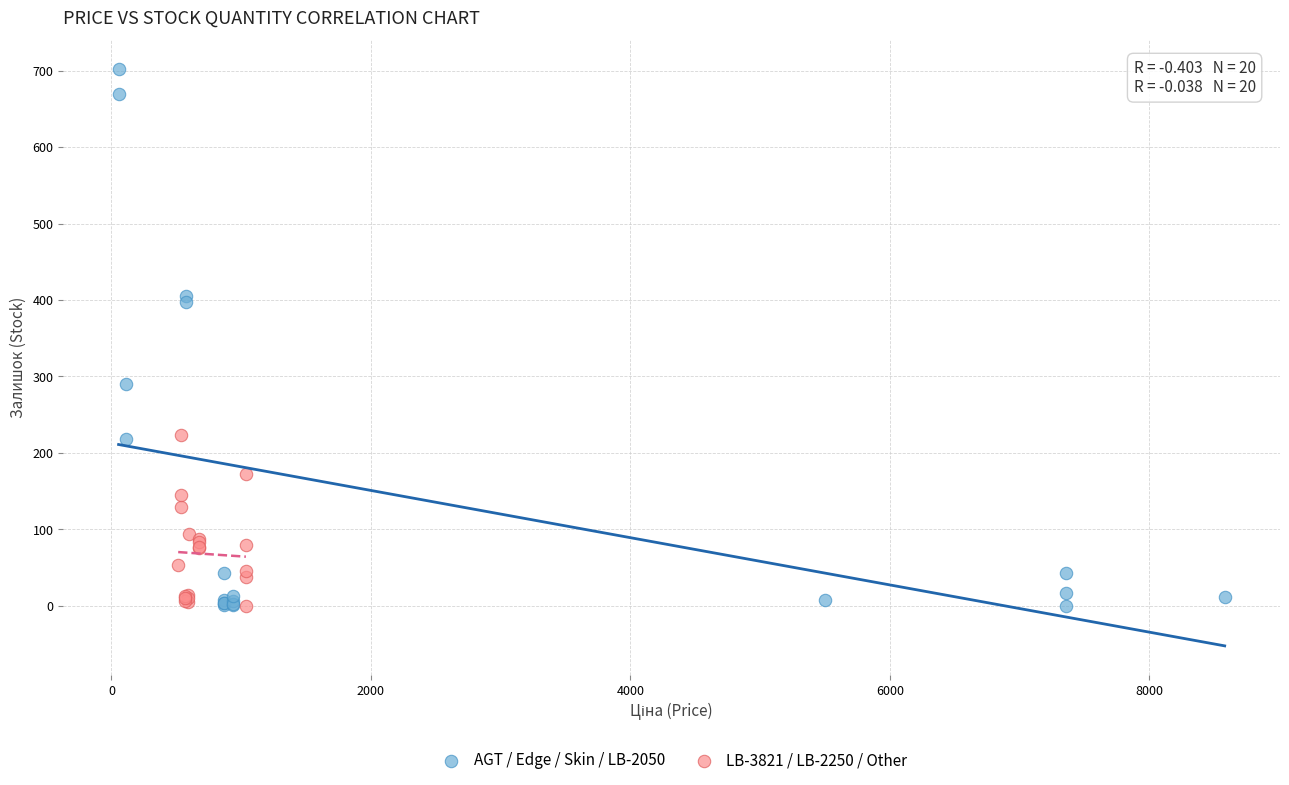

Which series has the widest spread of Y values?

AGT / Edge / Skin / LB-2050